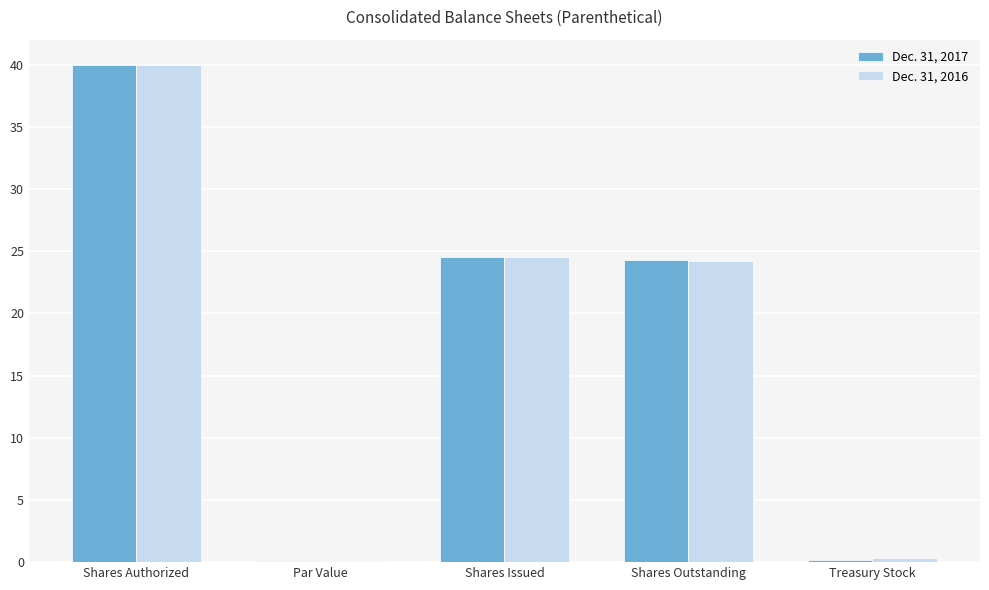

Where does the Dec. 31, 2017 series first go above 24?

Shares Authorized